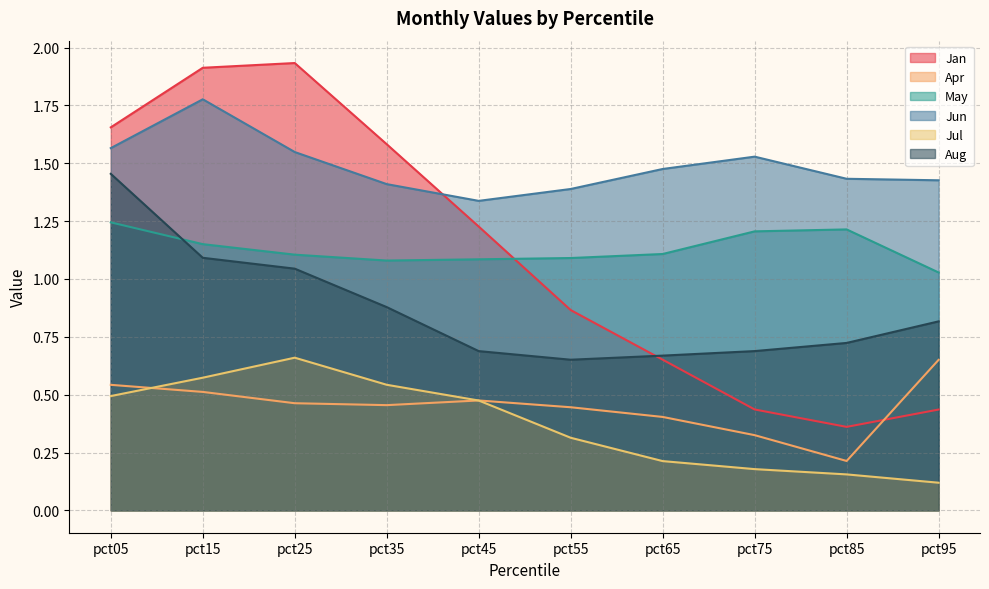

What is the value of the Jun point at the 2nd from the left?

1.8